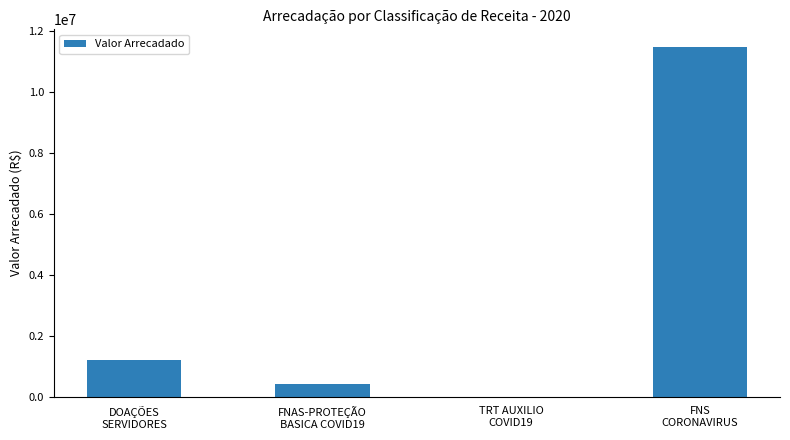

Which label corresponds to the largest value in the chart?

FNS
CORONAVIRUS